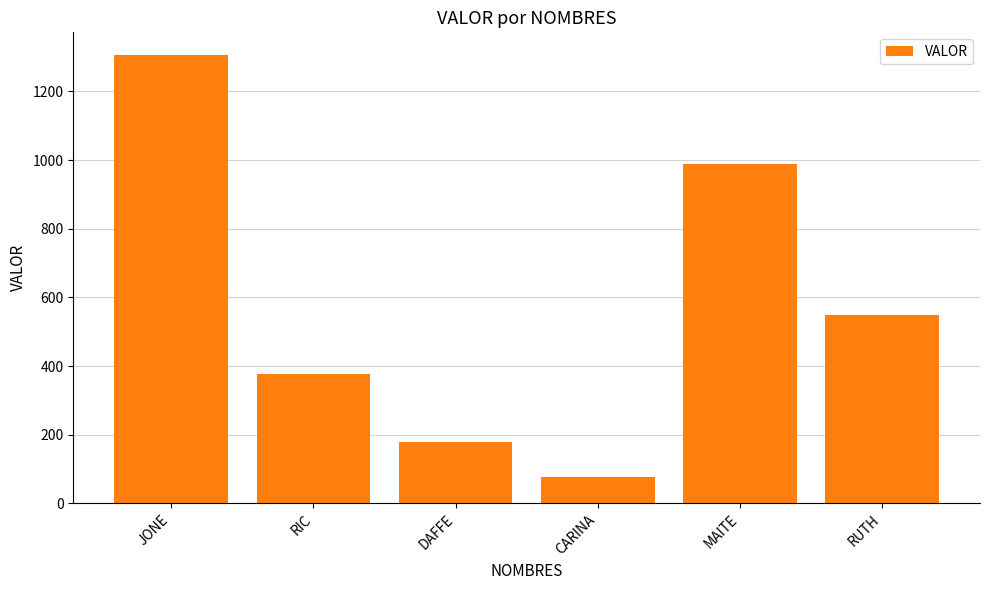

What is the greatest value displayed?

1307